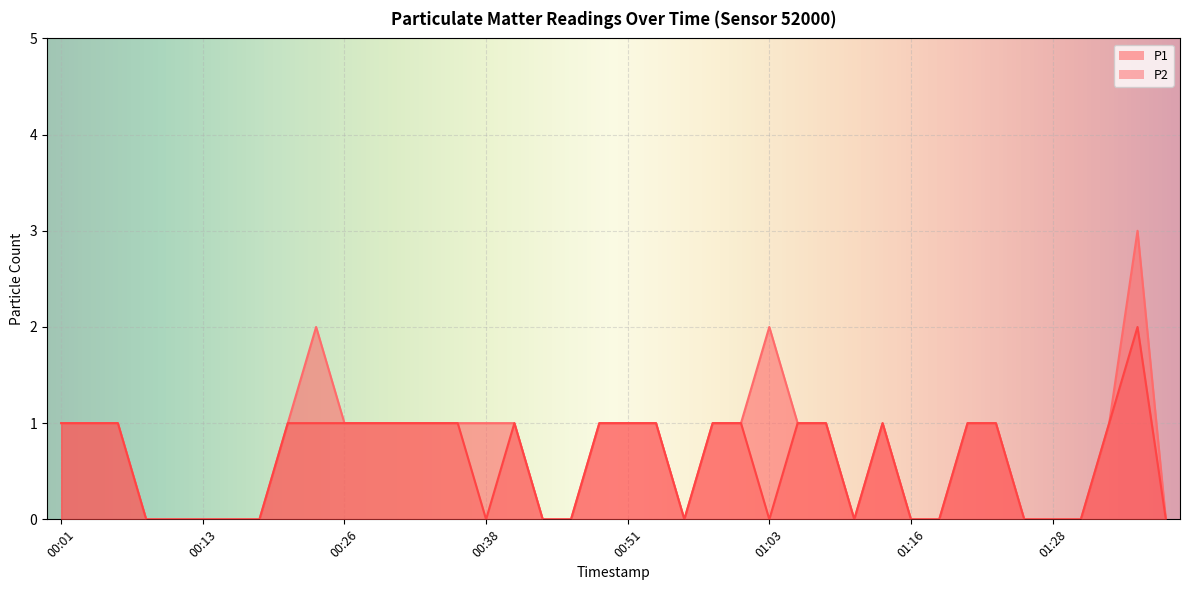

The value of P1 at 01:23 is 1. True or false?

True